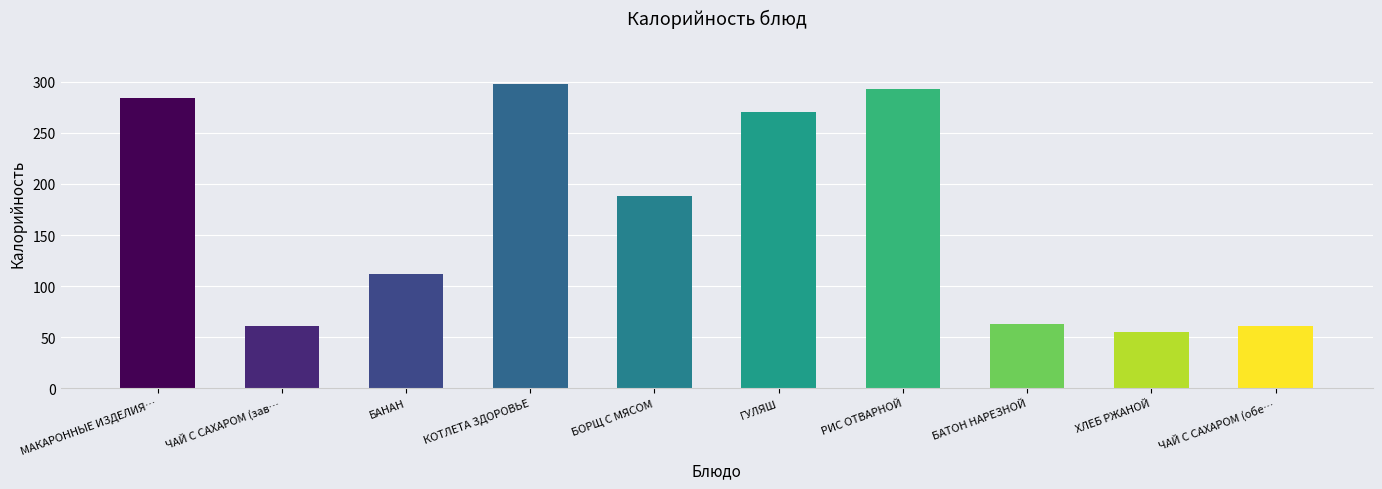

Reading left to right, transcribe all the data shown in this chart.

МАКАРОННЫЕ ИЗДЕЛИЯ…=284	ЧАЙ С САХАРОМ (зав…=61	БАНАН=112	КОТЛЕТА ЗДОРОВЬЕ=298	БОРЩ С МЯСОМ=188	ГУЛЯШ=270	РИС ОТВАРНОЙ=293	БАТОН НАРЕЗНОЙ=63	ХЛЕБ РЖАНОЙ=55	ЧАЙ С САХАРОМ (обе…=61